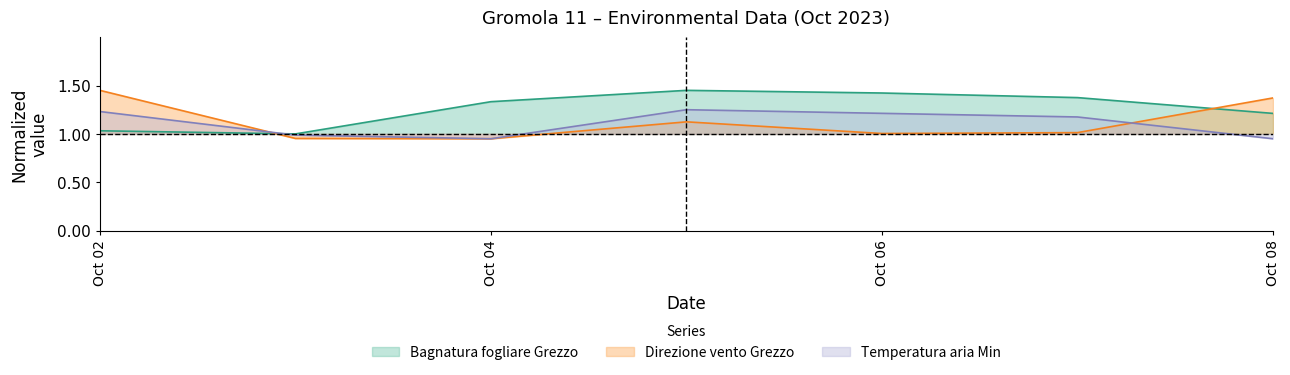

The Temperatura aria Min series shows 1.2 at 2023-10-05. True or false?

True